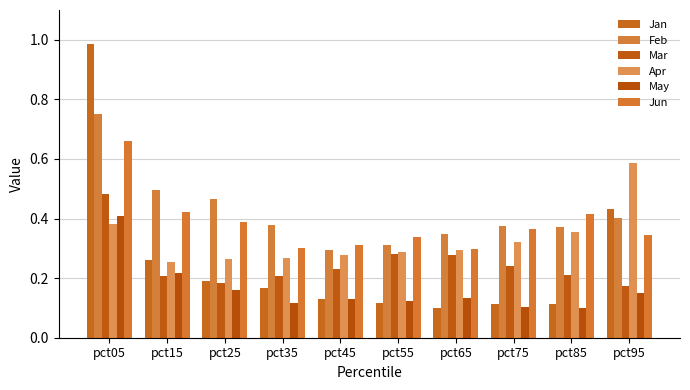

Is the value of Mar at pct05 greater than the value of May at pct15?

Yes